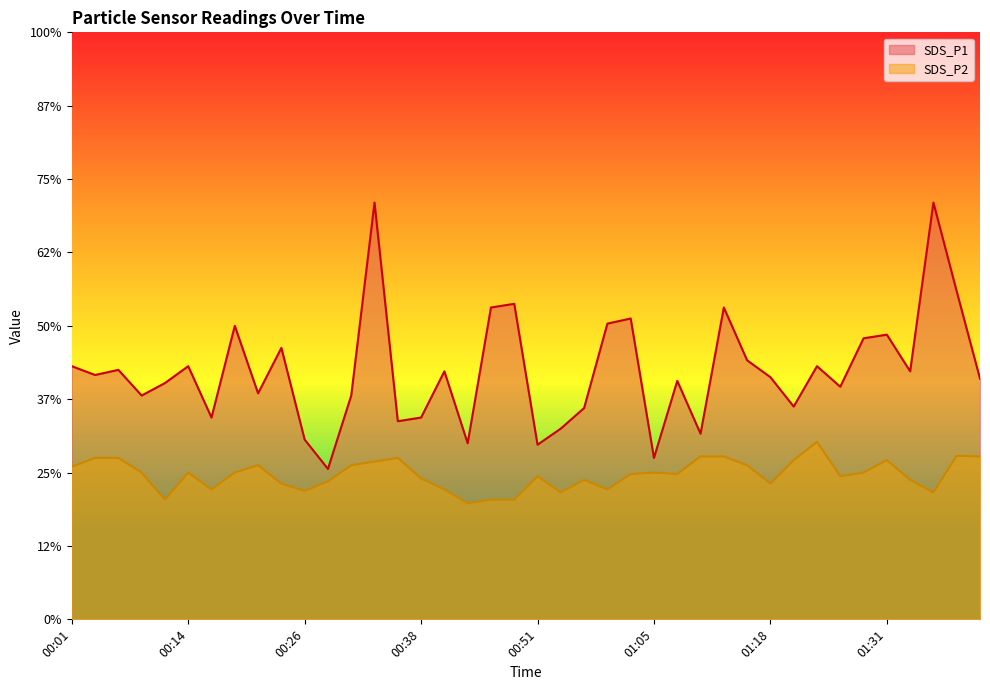

At 01:02, list the series in order from smallest to largest.

SDS_P2, SDS_P1